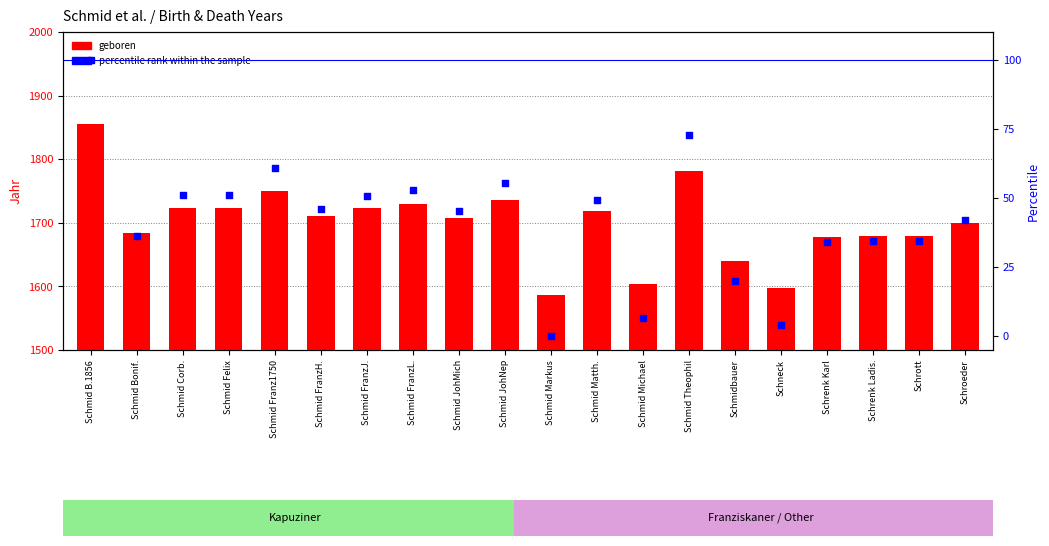

What are all the series names shown in the legend?

Geboren, Percentile rank